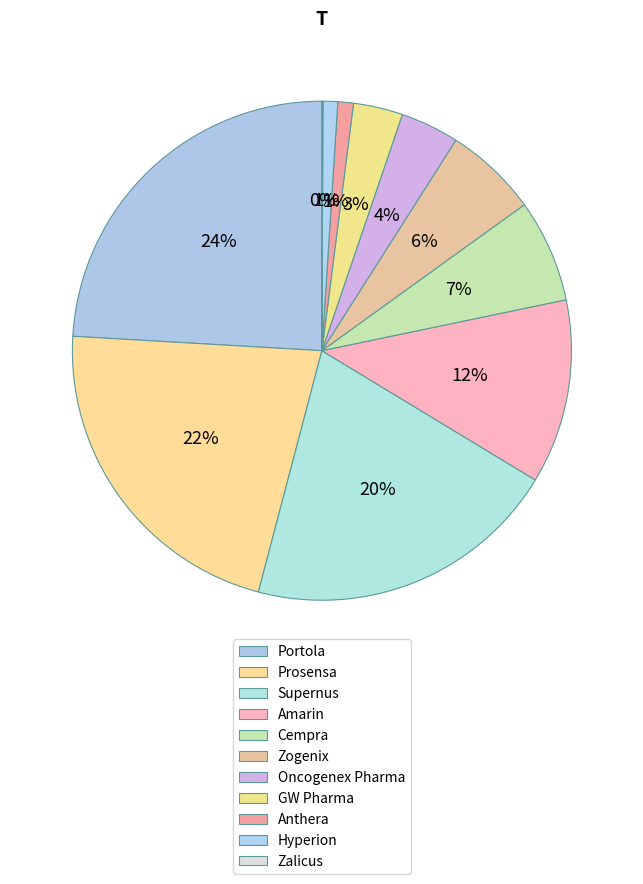

To the nearest percent, what is the difference between the largest and smallest slice percentages?

24%